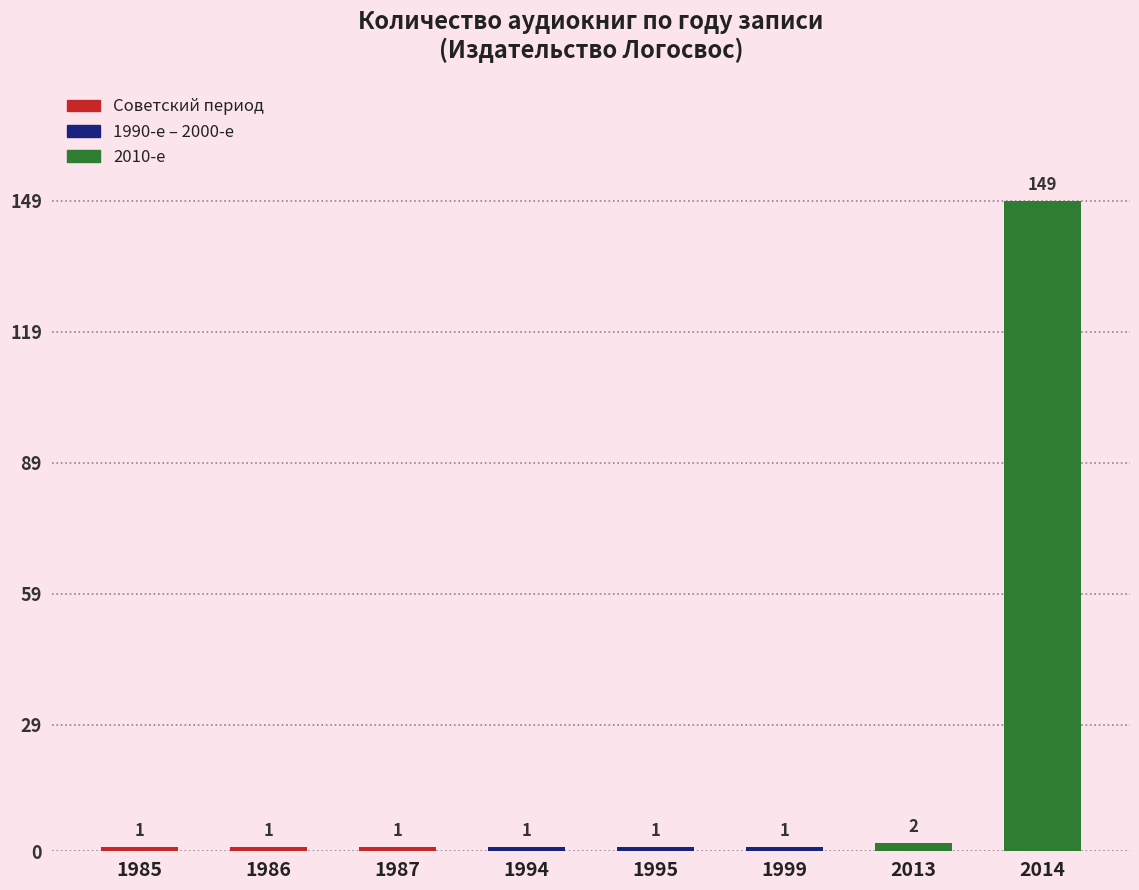

What is the value of the 4th bar from the left?

1